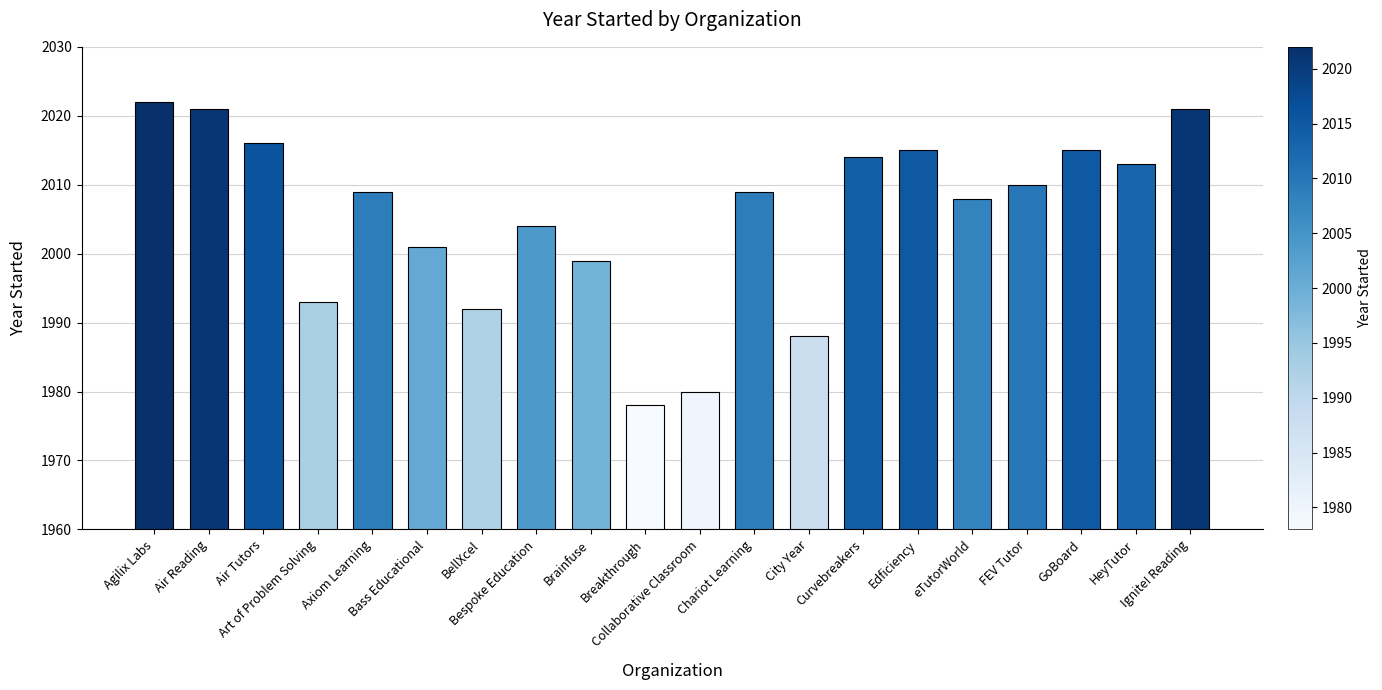

The value at Breakthrough is 3035. True or false?

False